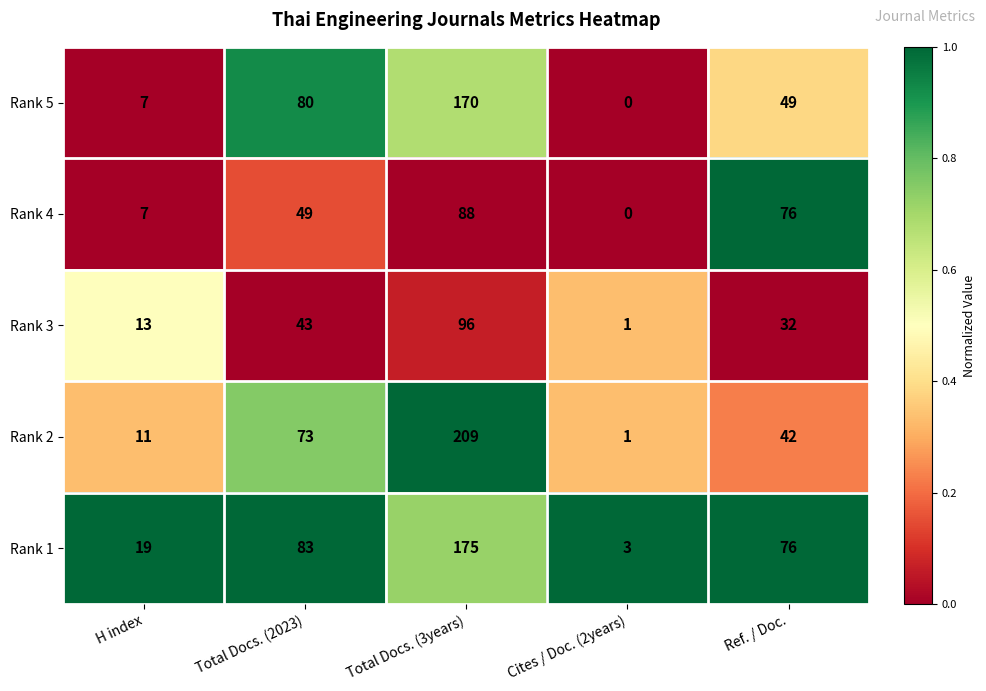

What is the difference between the maximum and minimum values in the Rank 4 series?

88